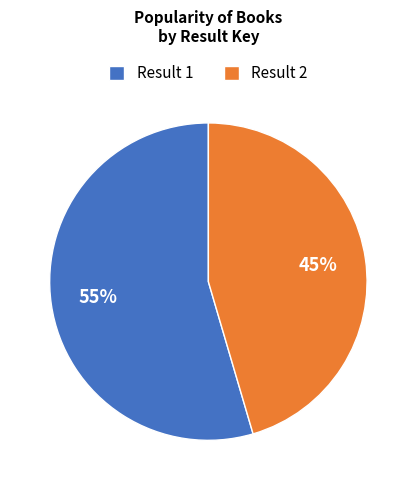

What is the ratio of the value at Result 2 to the value at Result 1?

0.8